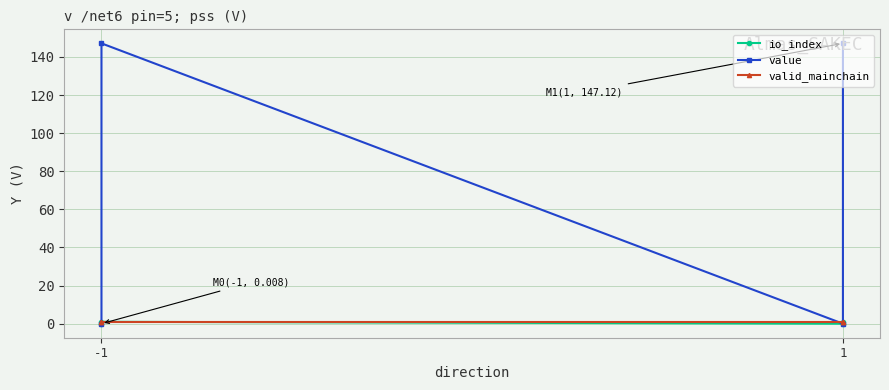

Which category has the lowest value across all series?

-1